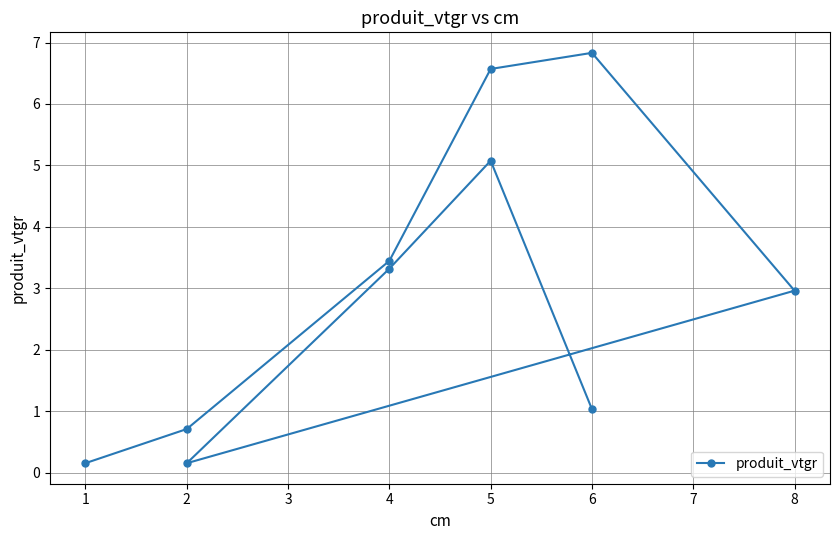

Rank the categories by value from lowest to highest.

2, 1, 2, 6, 8, 4, 4, 5, 5, 6